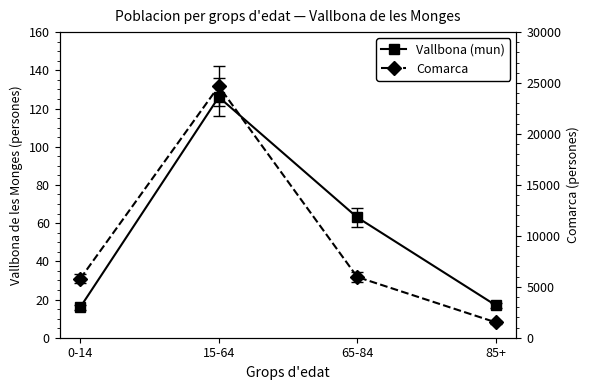

True or false: Comarca has more than 1 interior local peaks.

False